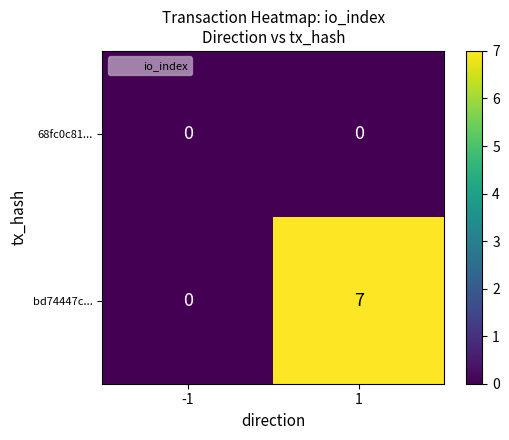

What is the spread (max minus min) of values at 1?

7